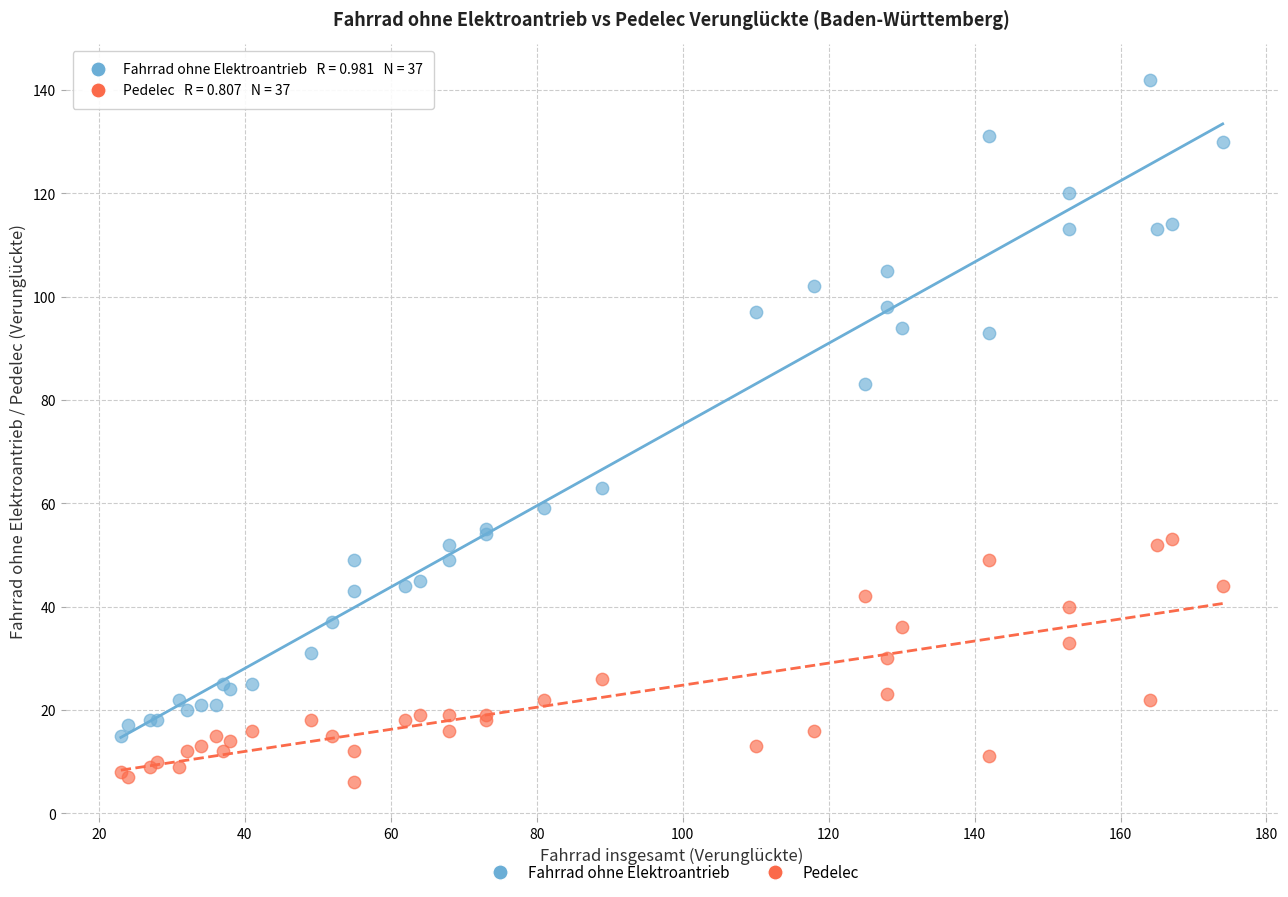

Across all series, what Y value is closest to 74?

83